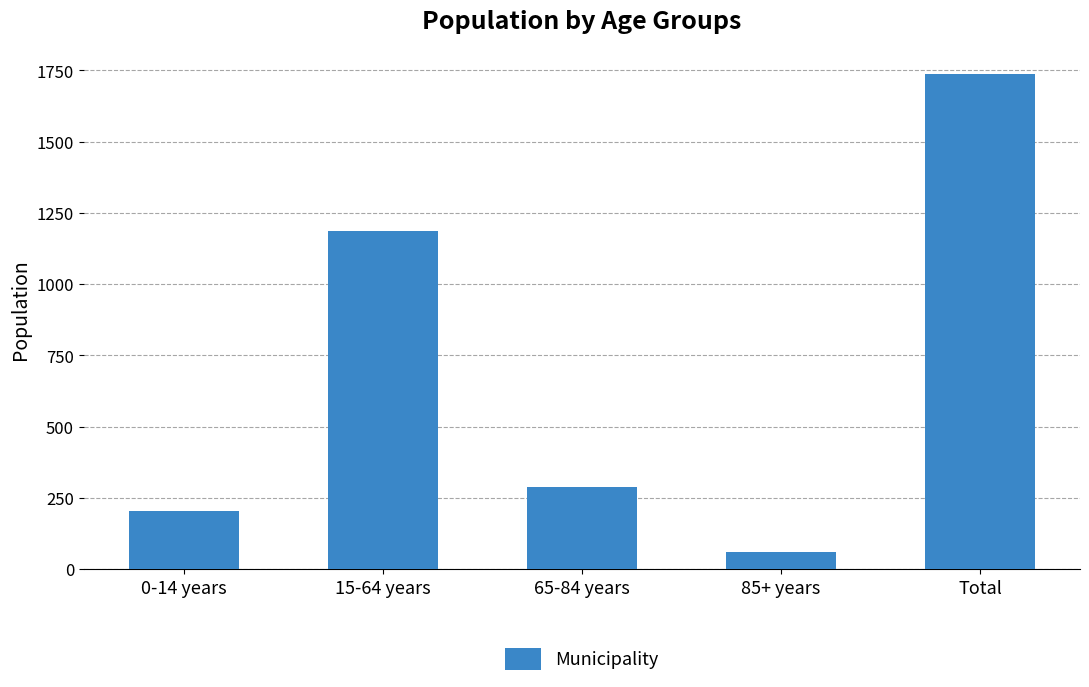

At which category does the chart reach its peak across all series?

Total